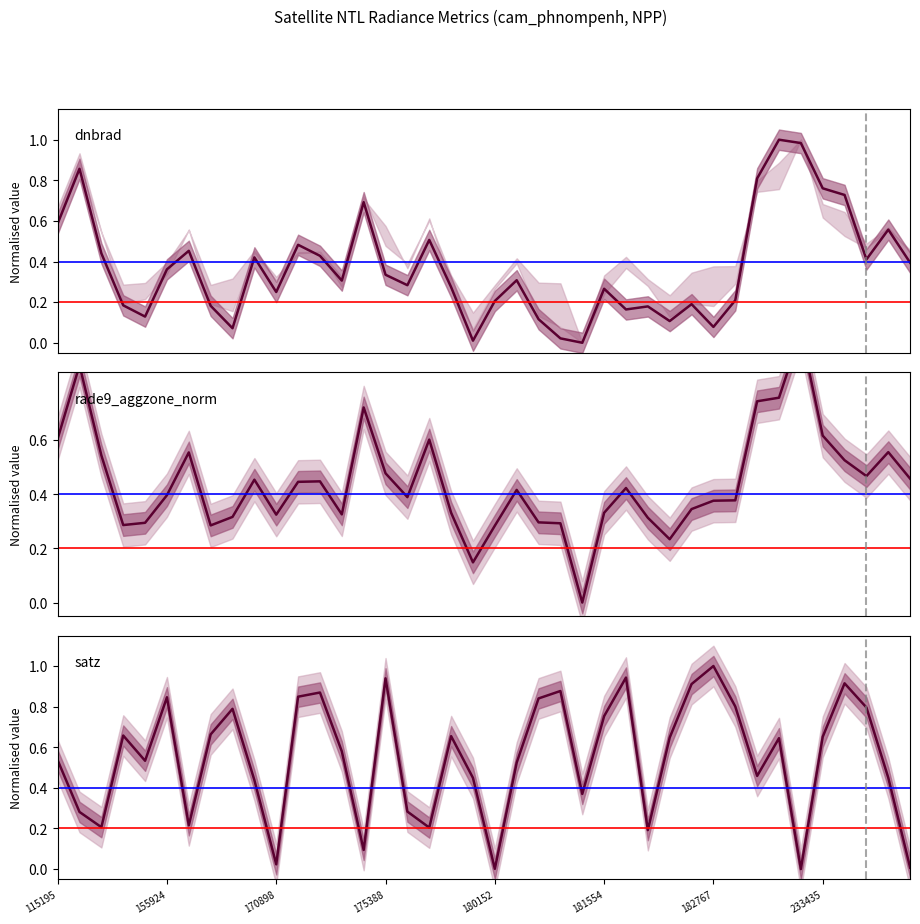

Is this an area chart (filled region under the line)?

No